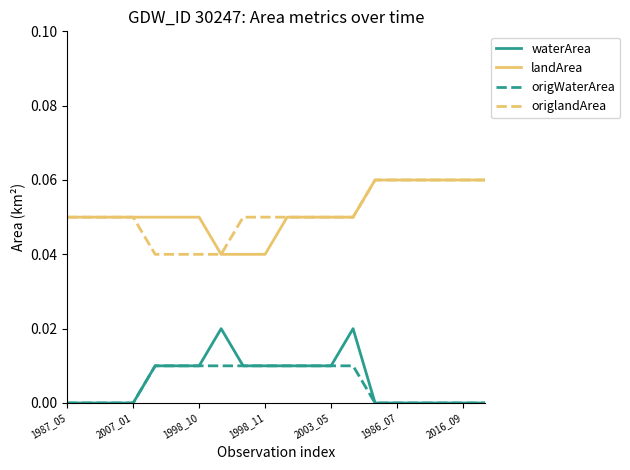

True or false: origWaterArea and origlandArea intersect in this chart.

False